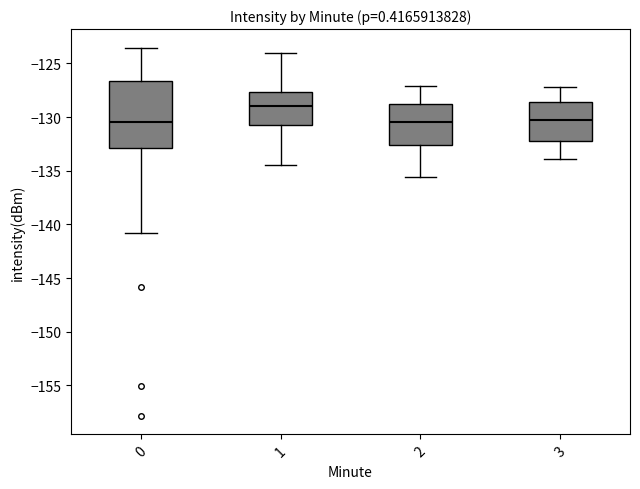

Reading left to right, transcribe this box plot: for each box, give where its median line is, the range the box spans, and where its two whiskers end, as read against the y-axis. The values are not printed on the chart, so give them approximately, as read against the axis.

0: median -130.5, box -133.0 to -126.5, whiskers -141.0 to -123.5
1: median -129.0, box -131.0 to -127.5, whiskers -134.5 to -124.0
2: median -130.5, box -132.5 to -128.5, whiskers -135.5 to -127.0
3: median -130.0, box -132.0 to -128.5, whiskers -134.0 to -127.0